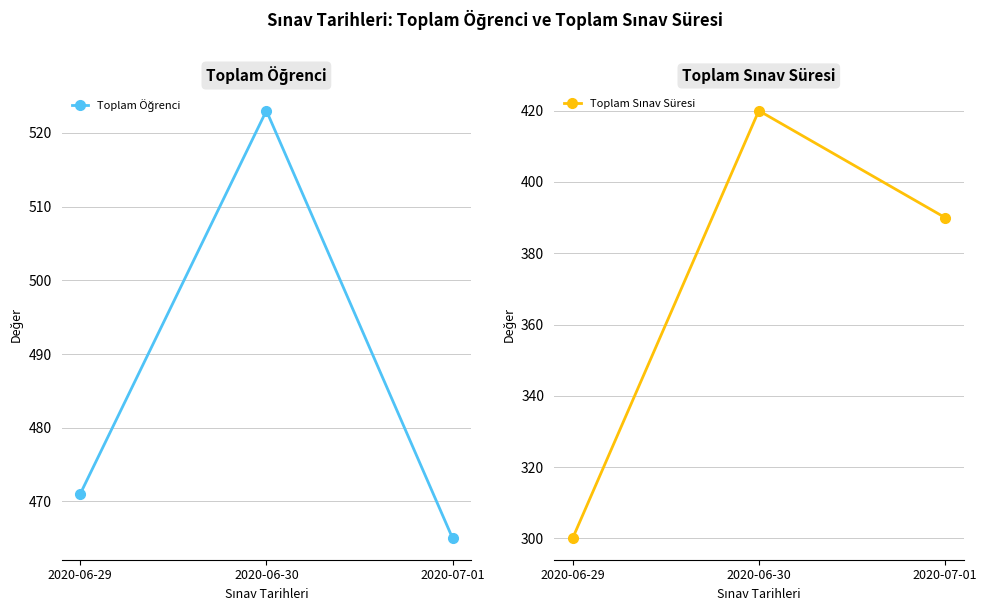

What value does the Toplam Sınav Süresi series have at 2020-06-30, to the nearest 5?

420